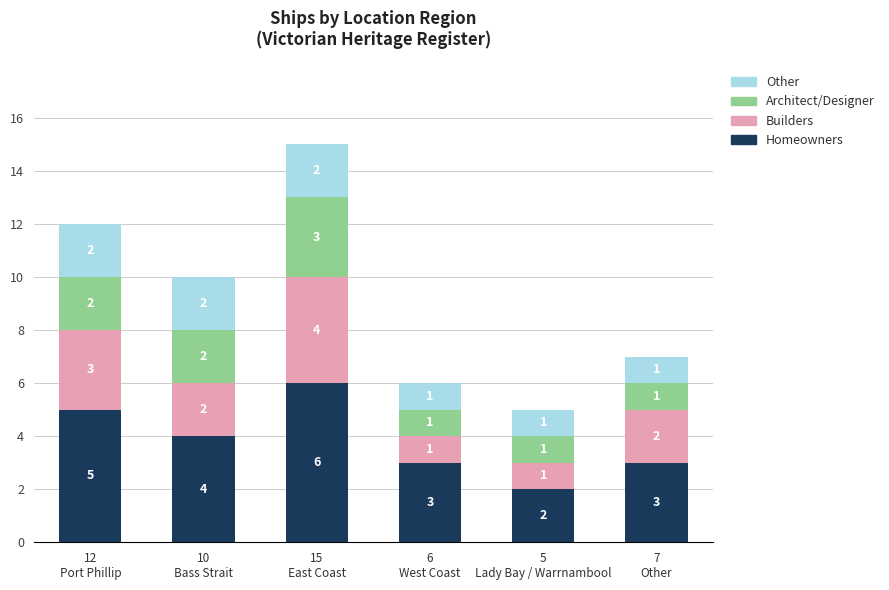

What is the highest value of the Homeowners series?

6